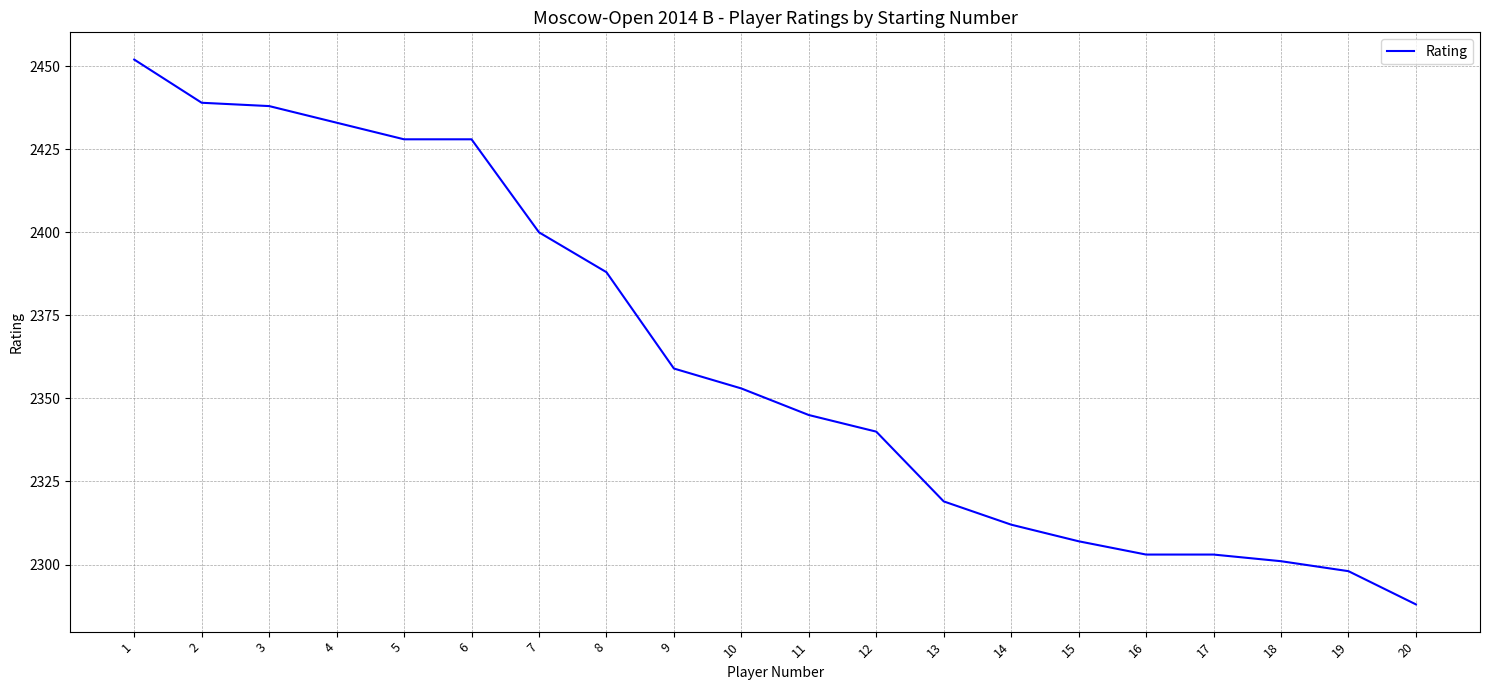

Reading left to right, what are all the values shown in this chart?

2452	2439	2438	2433	2428	2428	2400	2388	2359	2353	2345	2340	2319	2312	2307	2303	2303	2301	2298	2288